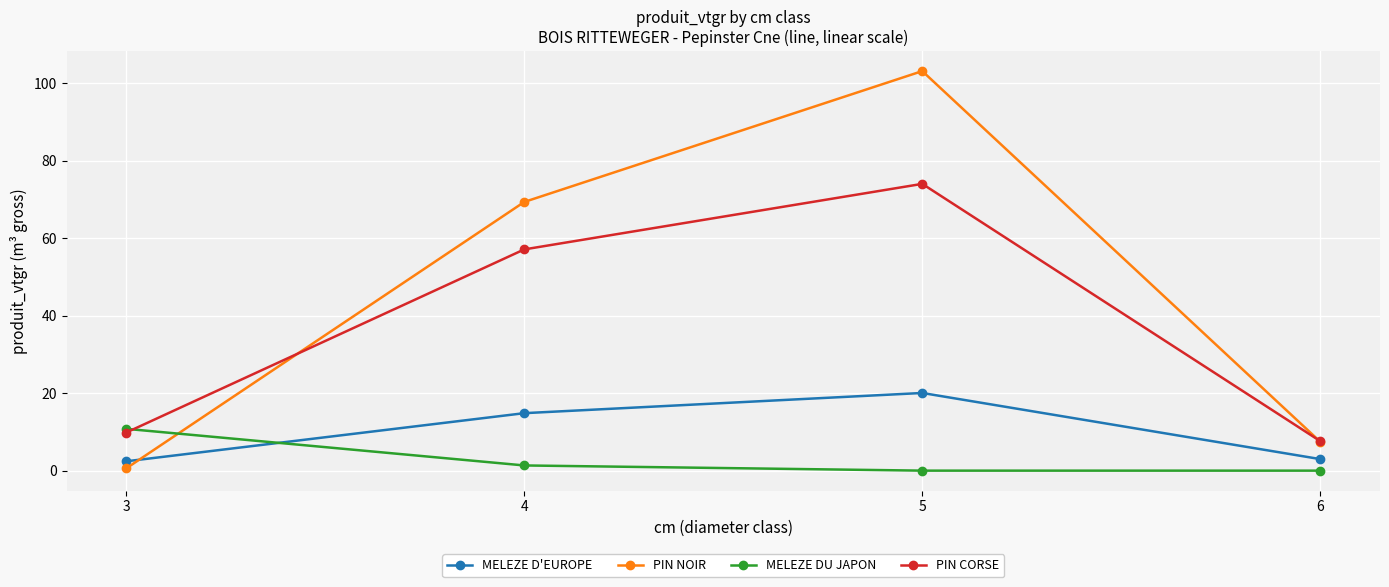

Which series has the widest spread of values?

PIN NOIR